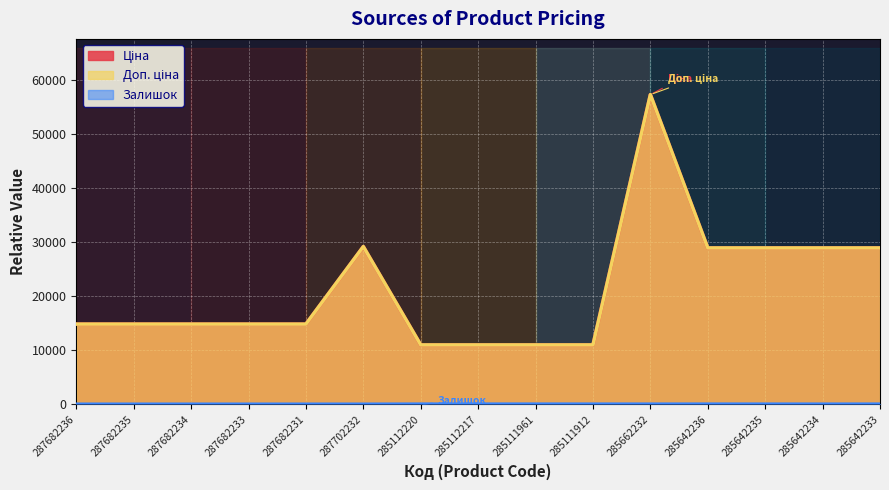

True or false: Залишок and Ціна cross at least once.

False